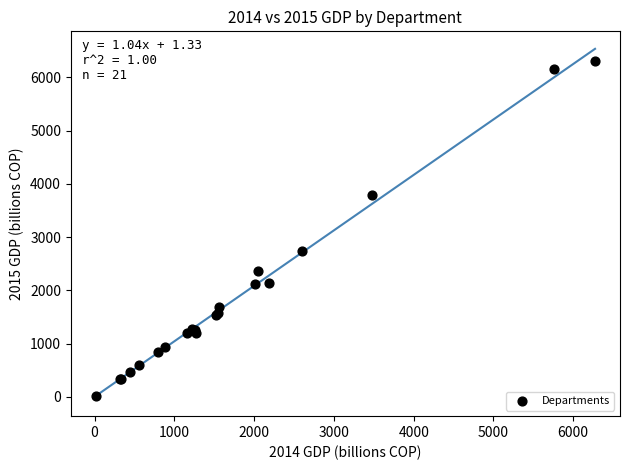

What Y value in the scatter plot is closest to 3157?

2736.9